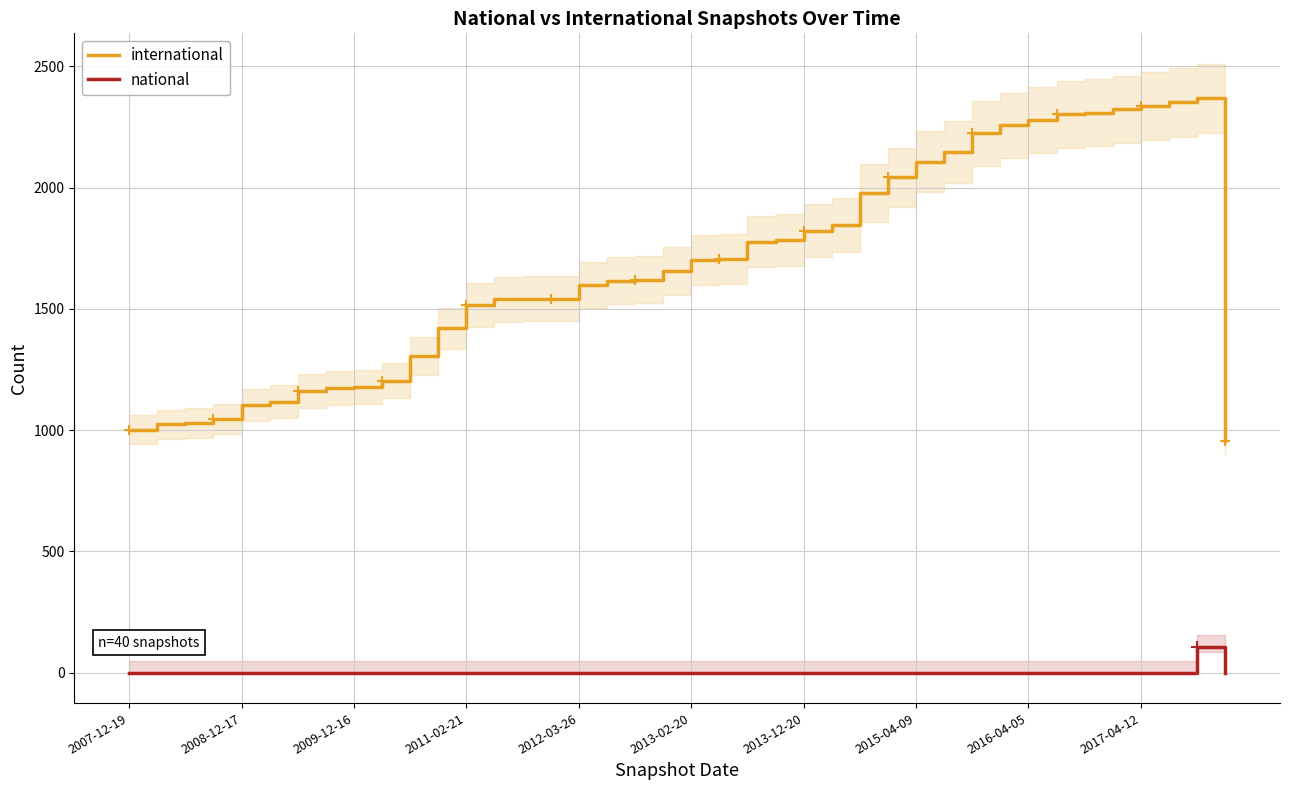

At how many categories does at least one series exceed 742?

40